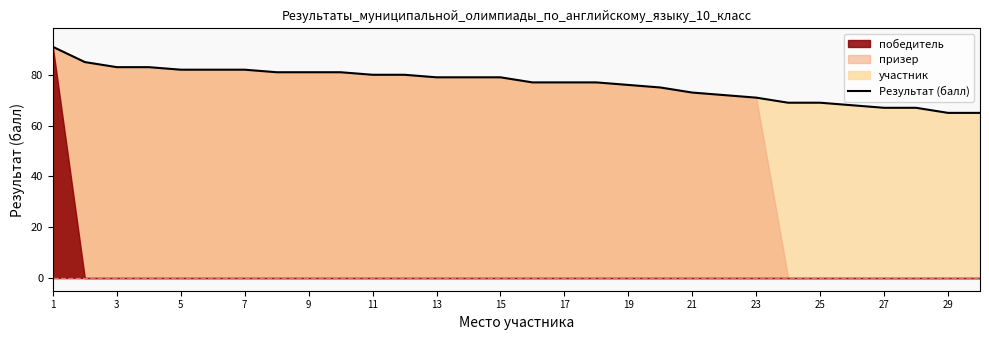

What is the ratio of the value at 9 to the value at 19?

1.0